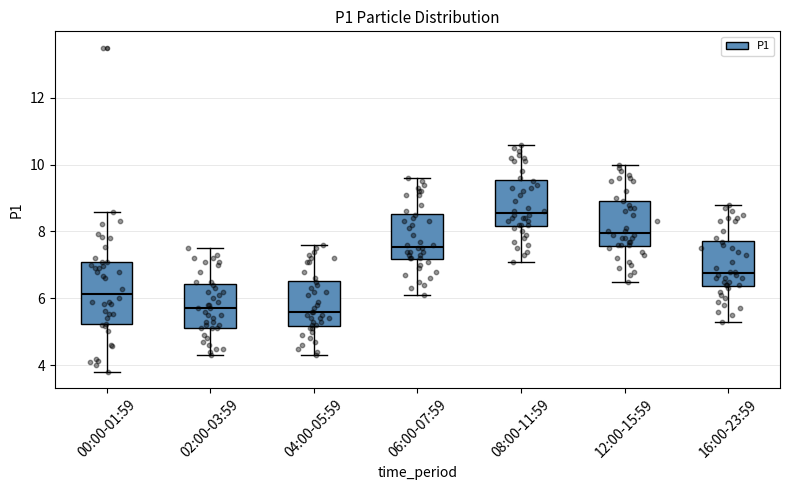

Reading left to right, transcribe this box plot: for each box, give where its median line is, the range the box spans, and where its two whiskers end, as read against the y-axis. The values are not printed on the chart, so give them approximately, as read against the axis.

00:00-01:59: median 6.2, box 5.2 to 7.2, whiskers 3.8 to 8.6
02:00-03:59: median 5.8, box 5.2 to 6.4, whiskers 4.4 to 7.6
04:00-05:59: median 5.6, box 5.2 to 6.6, whiskers 4.4 to 7.6
06:00-07:59: median 7.6, box 7.2 to 8.6, whiskers 6.2 to 9.6
08:00-11:59: median 8.6, box 8.2 to 9.6, whiskers 7.2 to 10.6
12:00-15:59: median 8.0, box 7.6 to 9.0, whiskers 6.6 to 10.0
16:00-23:59: median 6.8, box 6.4 to 7.8, whiskers 5.4 to 8.8